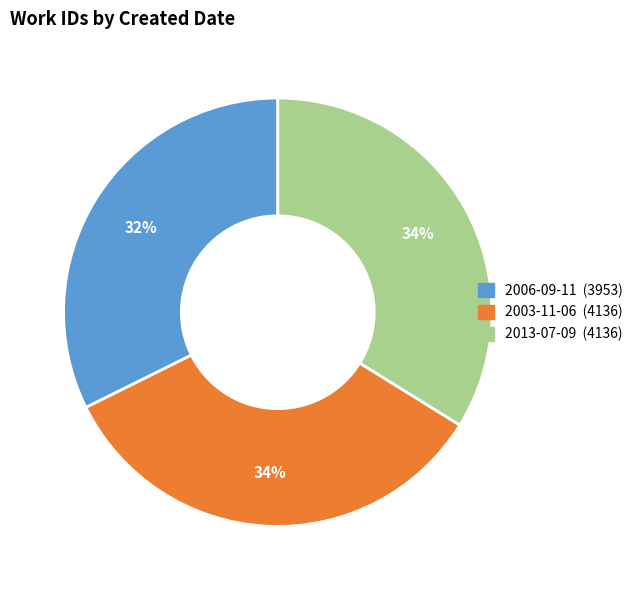

Count the number of slices in the pie.

3